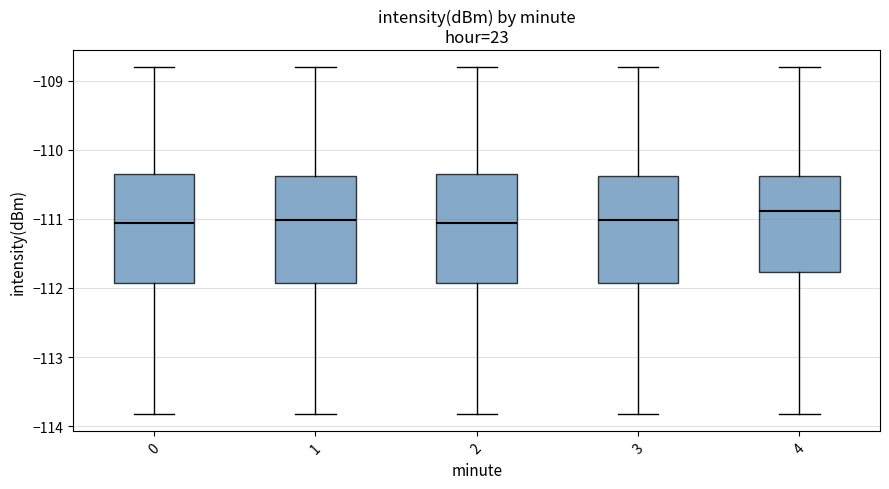

Reading left to right, transcribe this box plot: for each box, give where its median line is, the range the box spans, and where its two whiskers end, as read against the y-axis. The values are not printed on the chart, so give them approximately, as read against the axis.

0: median -111.1, box -111.9 to -110.4, whiskers -113.8 to -108.8
1: median -111.0, box -111.9 to -110.4, whiskers -113.8 to -108.8
2: median -111.1, box -111.9 to -110.4, whiskers -113.8 to -108.8
3: median -111.0, box -111.9 to -110.4, whiskers -113.8 to -108.8
4: median -110.9, box -111.8 to -110.4, whiskers -113.8 to -108.8